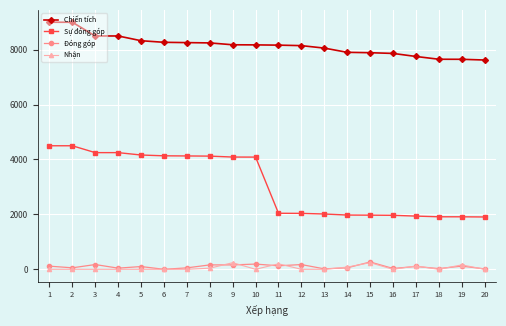

The Chiến tích series shows 7624 at 20. True or false?

True